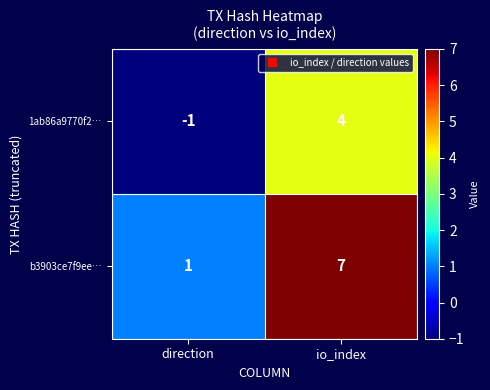

Rank the categories by b3903ce7f9ee… value from lowest to highest.

direction, io_index